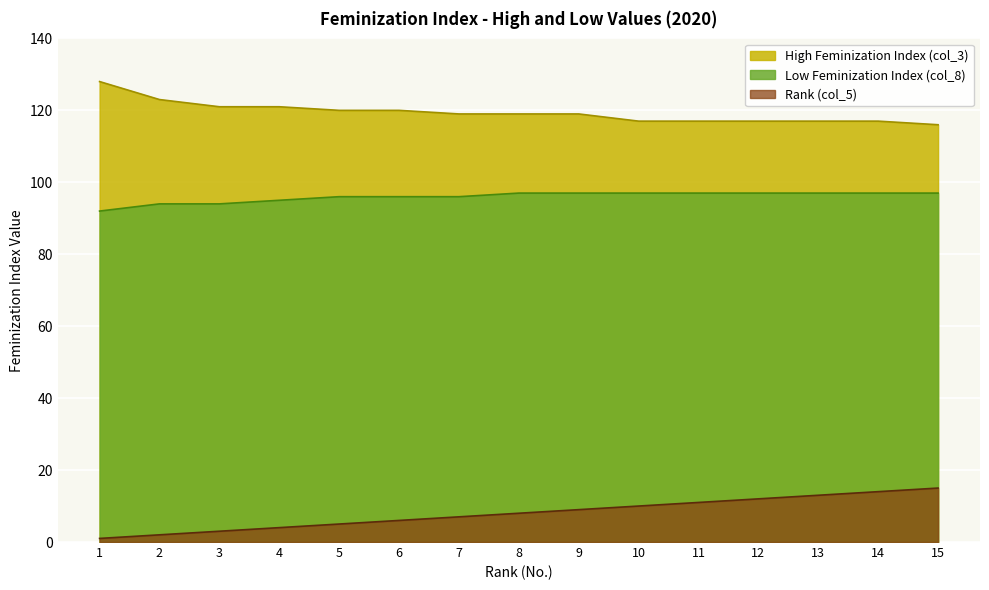

What is the difference between the maximum and minimum values in the Low Feminization Index (col_8) series?

5